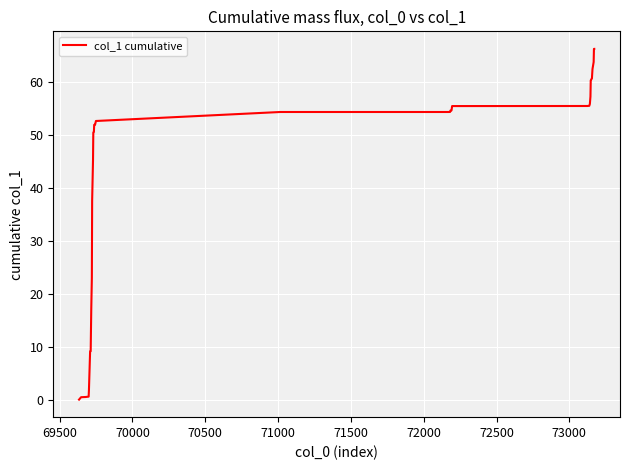

What is the greatest value displayed?

66.3